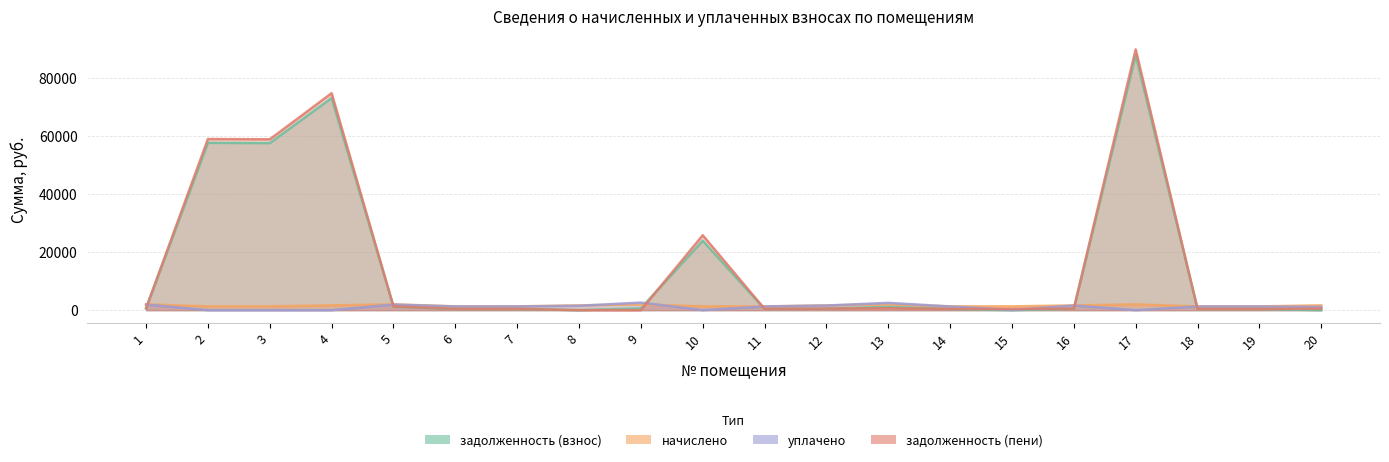

What is the average value of the начислено series?

1560.0